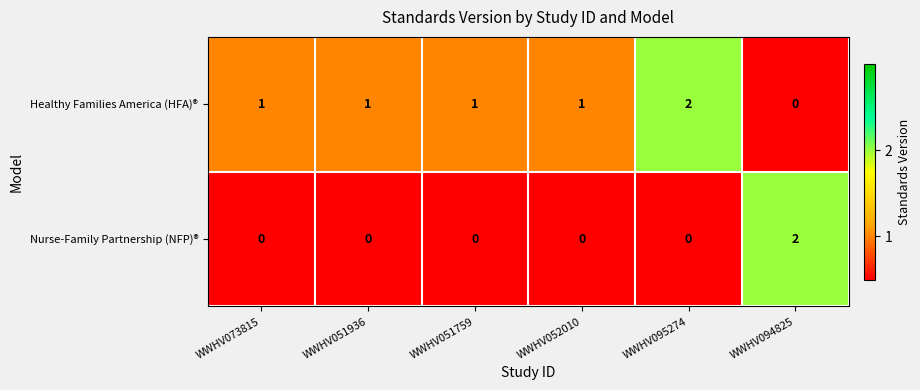

What is the sum of all Healthy Families America (HFA)® values?

6